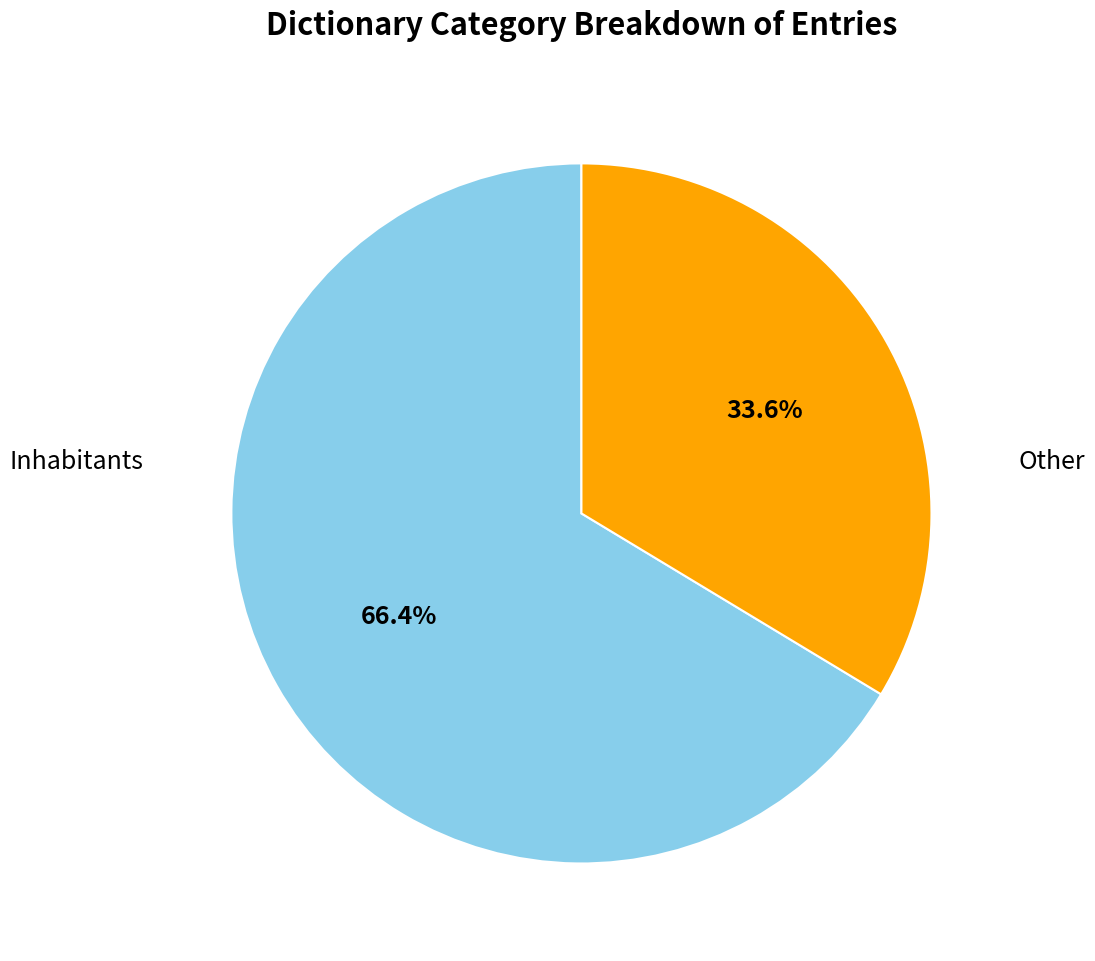

Which slice is the smallest?

Other